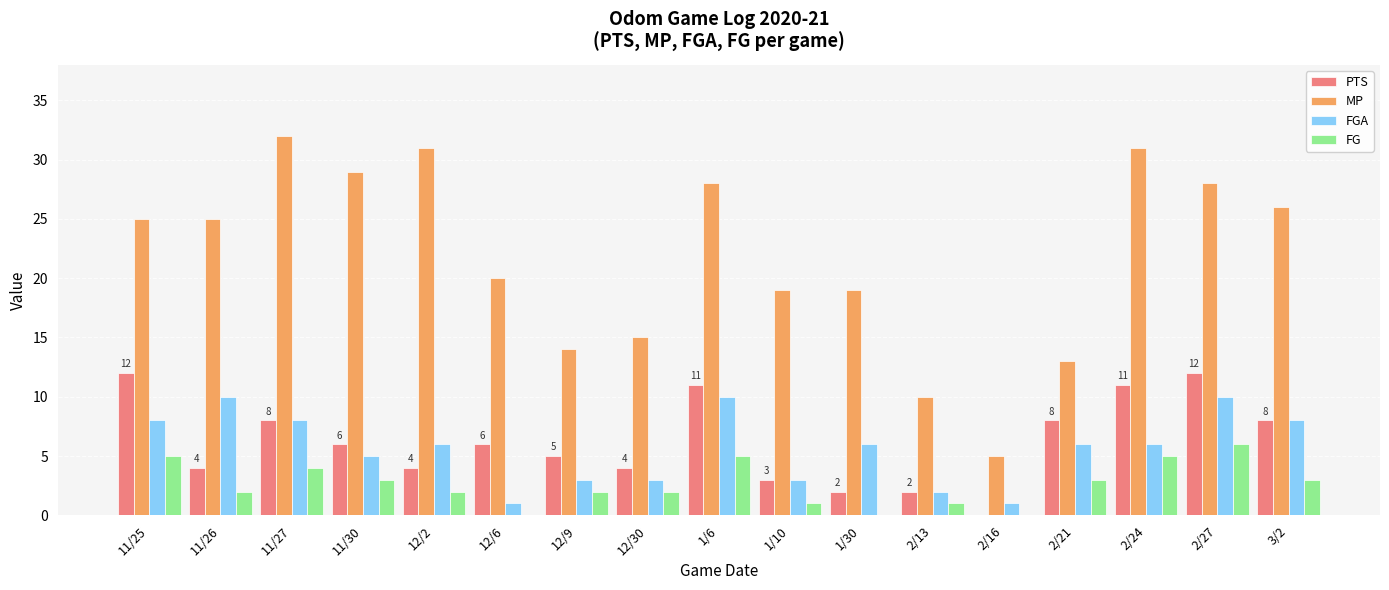

Between 11/27 and 12/30, which series saw the biggest shift?

MP